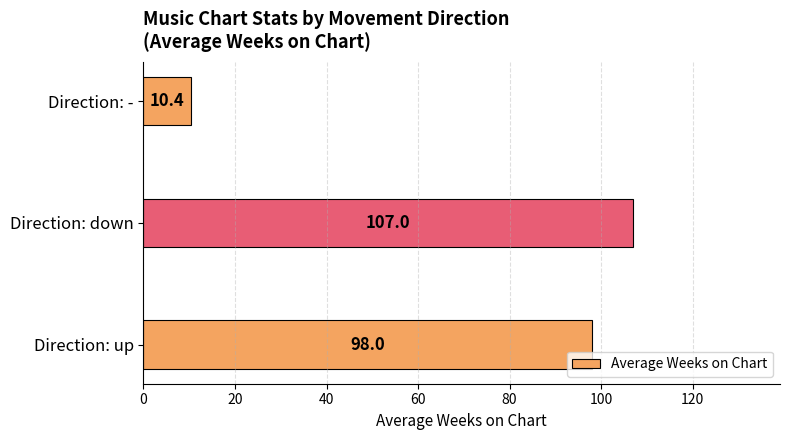

What is the average value?

71.8